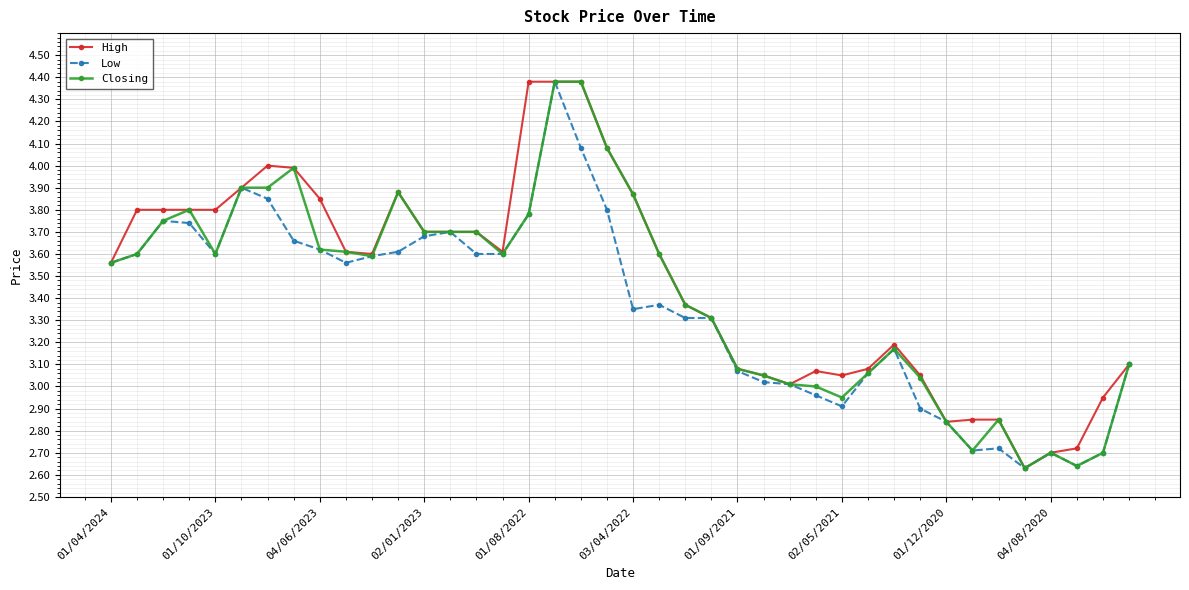

What is the maximum value for Closing?

4.4